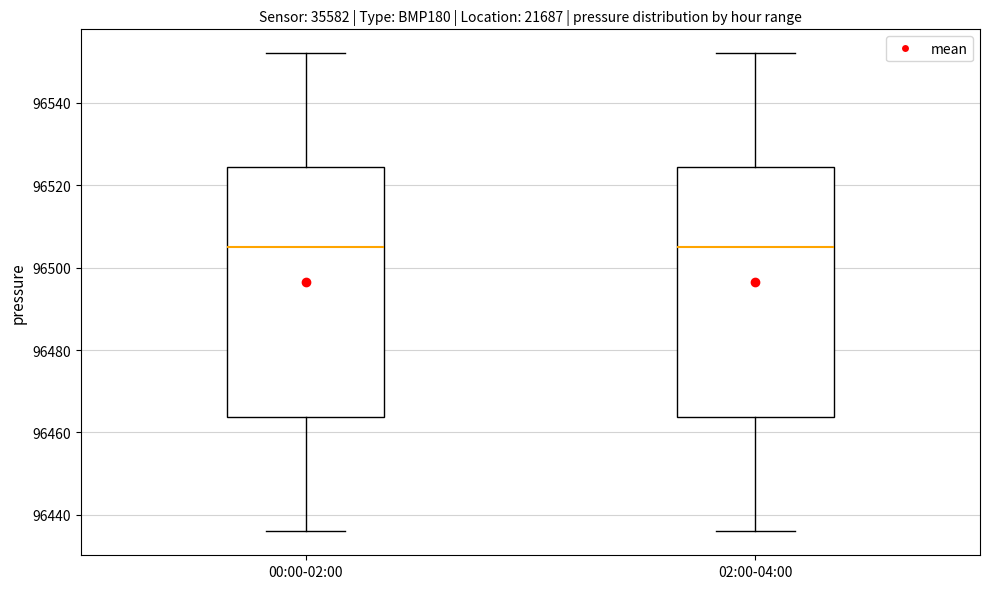

Reading left to right, read every box against the y-axis: the position of its median line, the range the box covers, and the ends of its whiskers. The values are not printed on the chart, so give them approximately, as read against the axis.

00:00-02:00: median 96506, box 96464 to 96524, whiskers 96436 to 96552
02:00-04:00: median 96506, box 96464 to 96524, whiskers 96436 to 96552